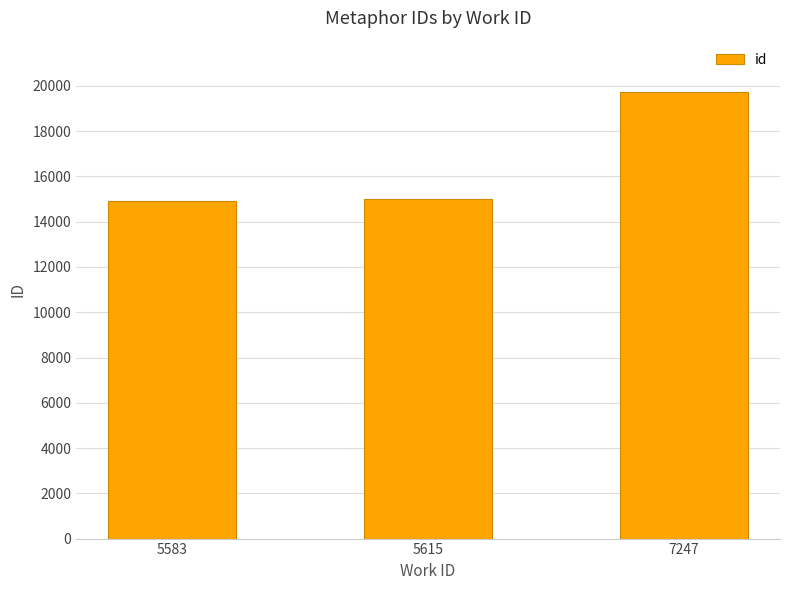

At which label is the value closest to 17325?

5615